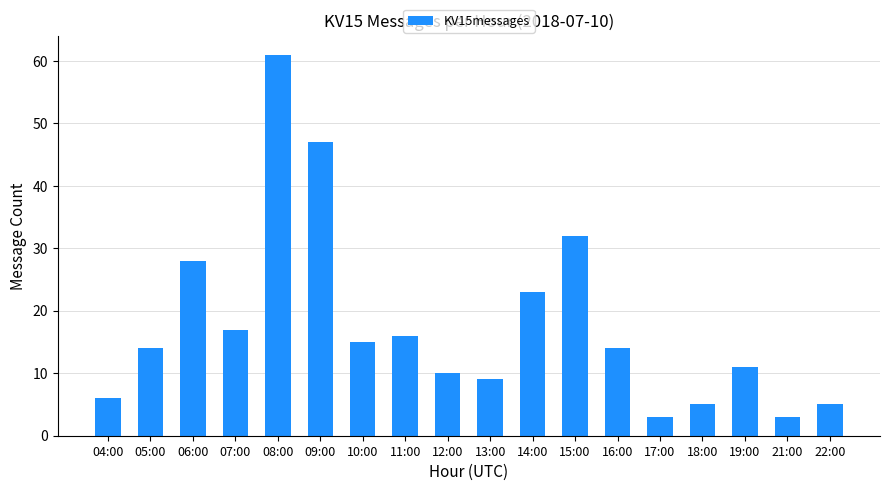

Which has a higher value, 21:00 or 18:00?

18:00